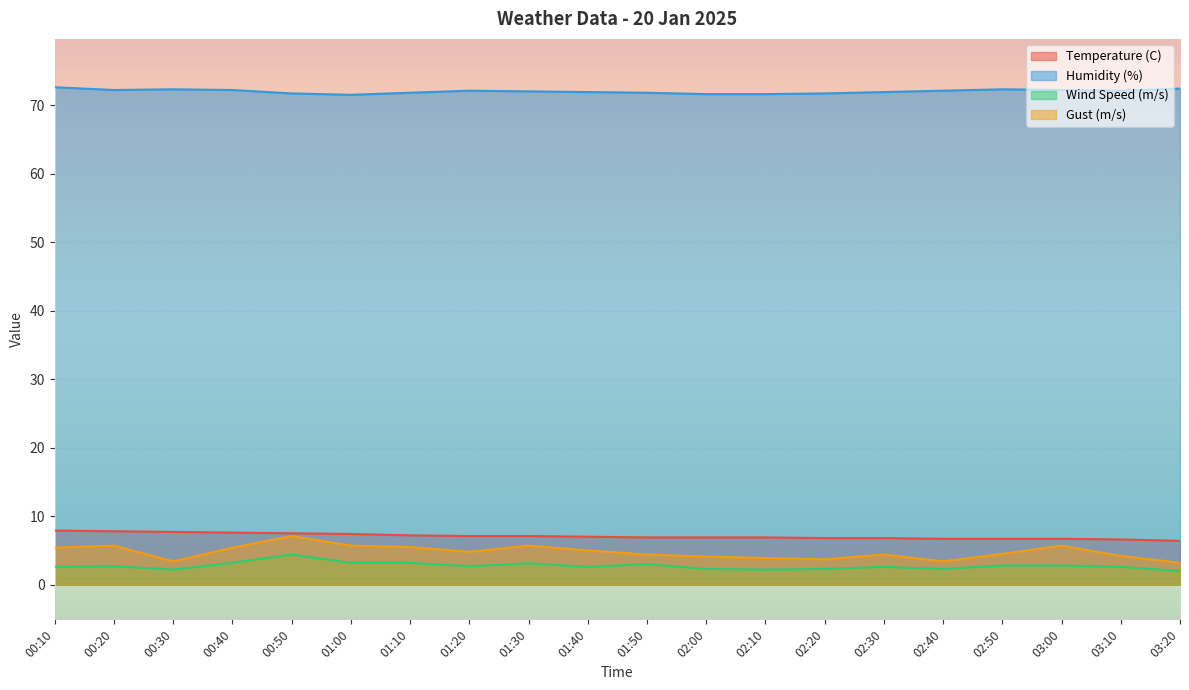

The value of Humidity (%) at 01:00 is 46.7. True or false?

False